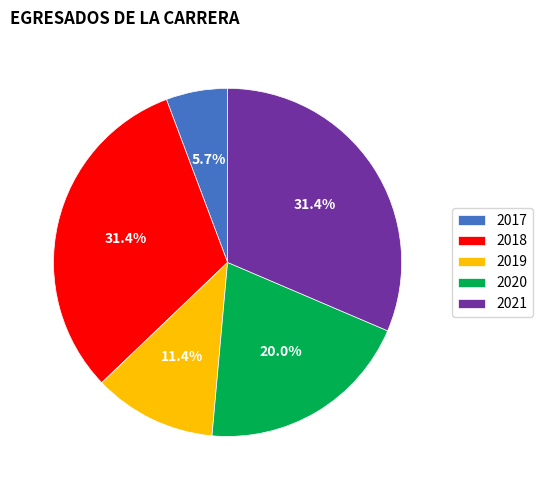

Which has a higher value, 2021 or 2019?

2021